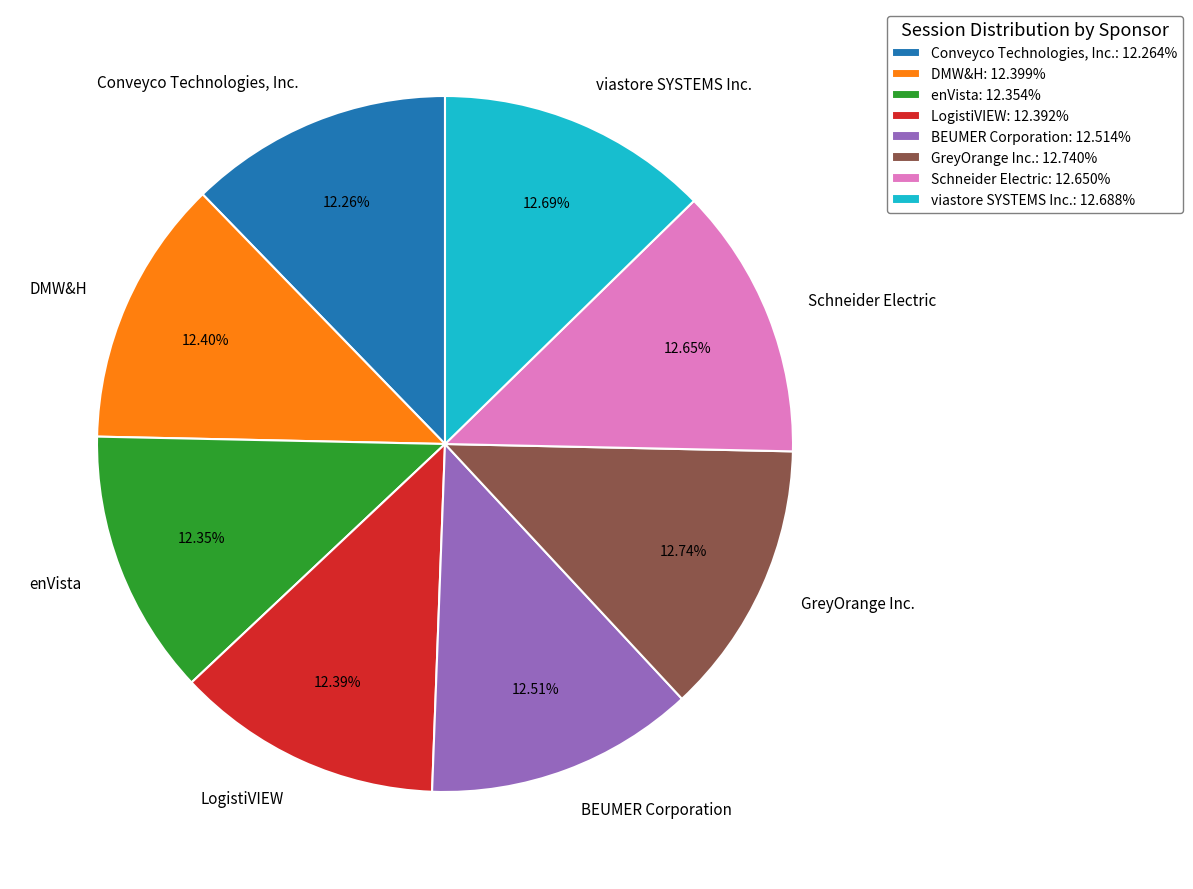

What is the ratio of the value at viastore SYSTEMS Inc. to the value at enVista?

1.0